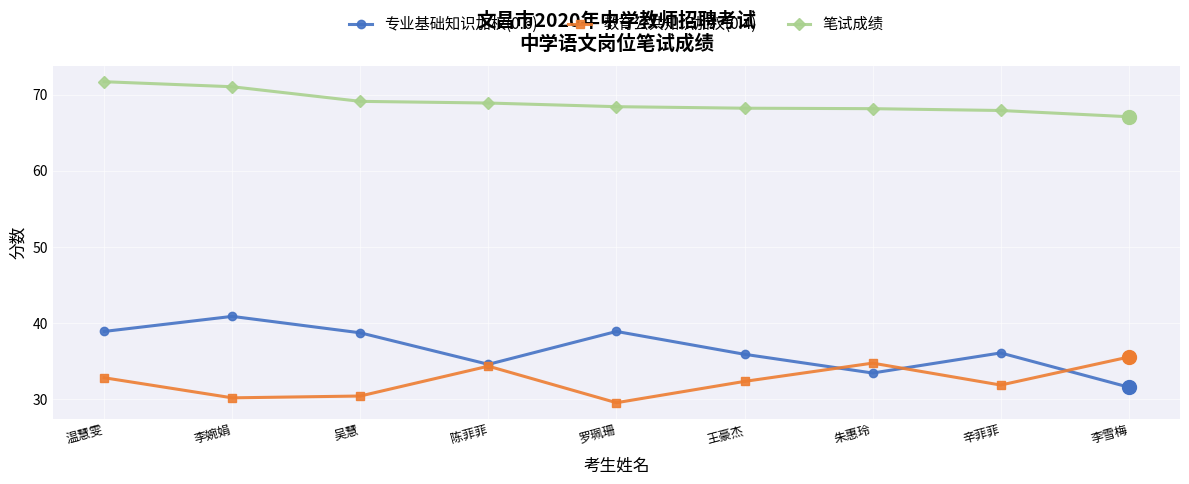

What is the label of the 8th point from the right?

李婉娟